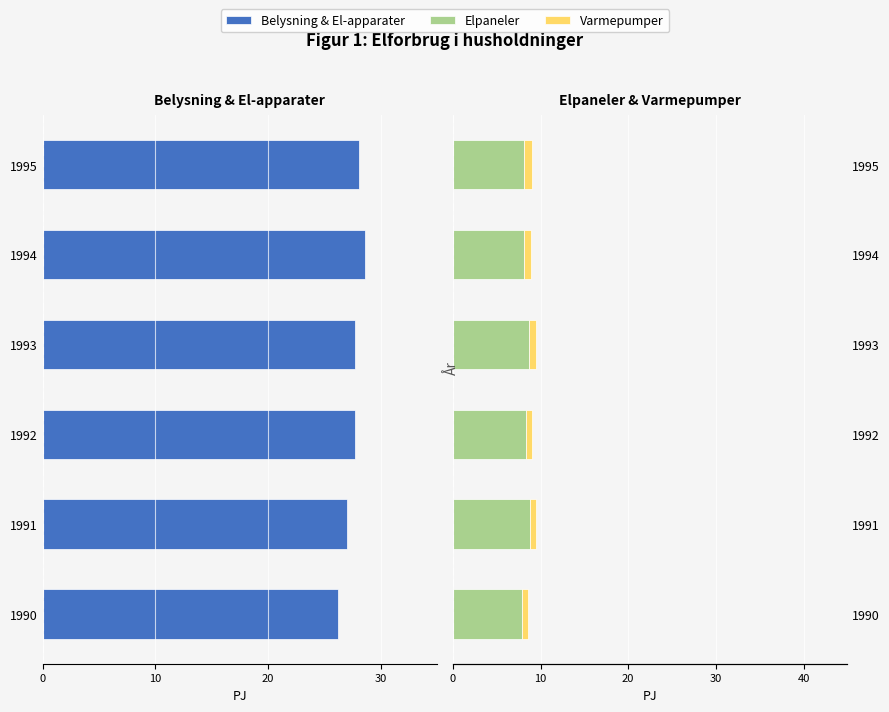

Between 1993 and 1990, which is larger?

1990